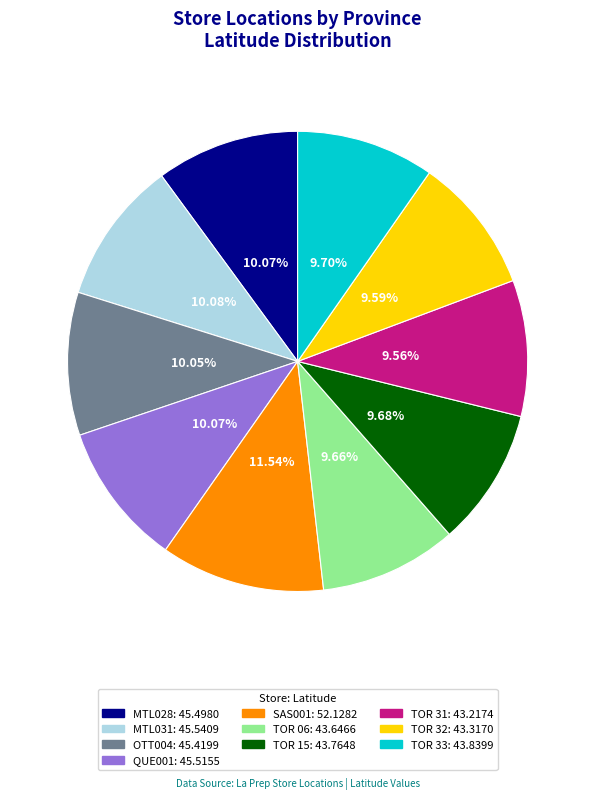

Is there any slice that represents more than half of the pie?

No